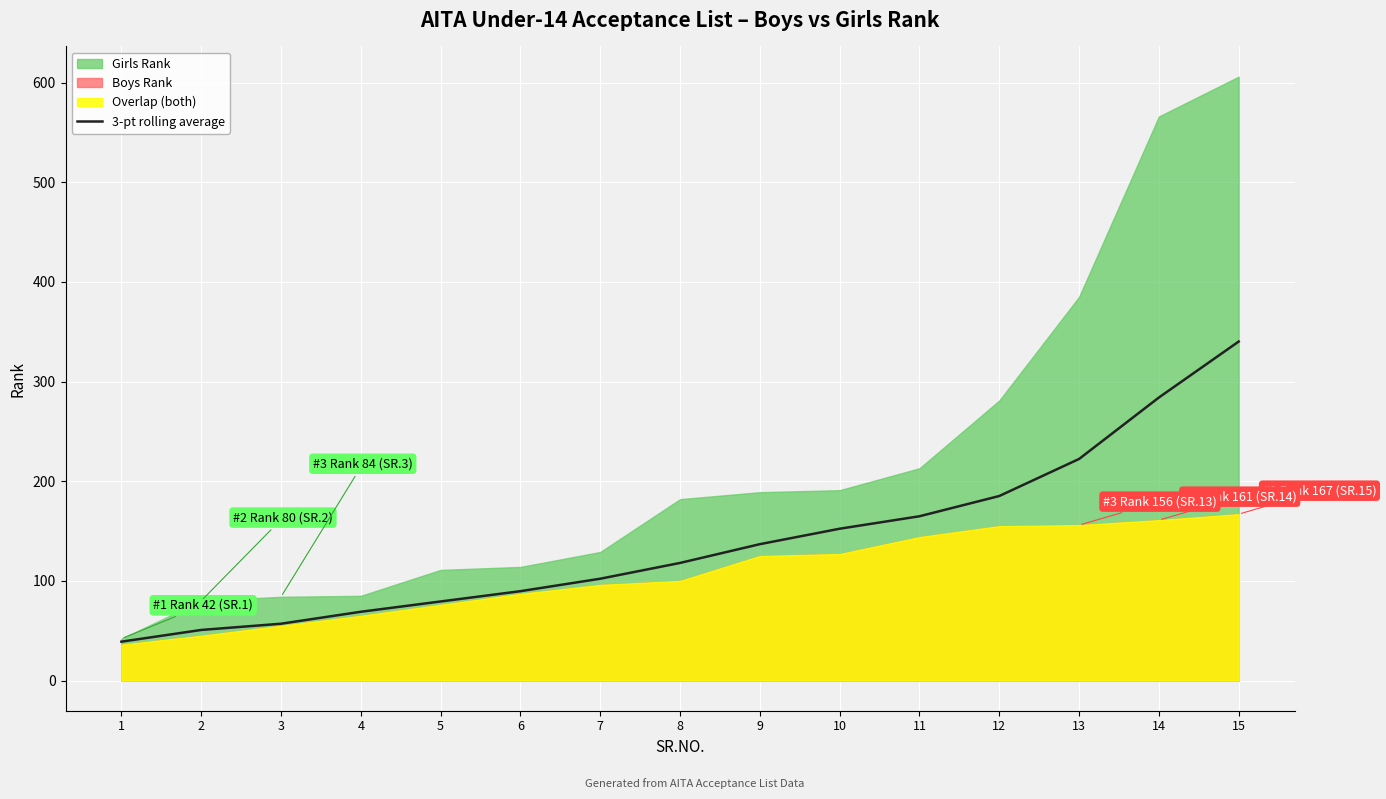

What is the maximum value for 3-pt rolling average?

340.2